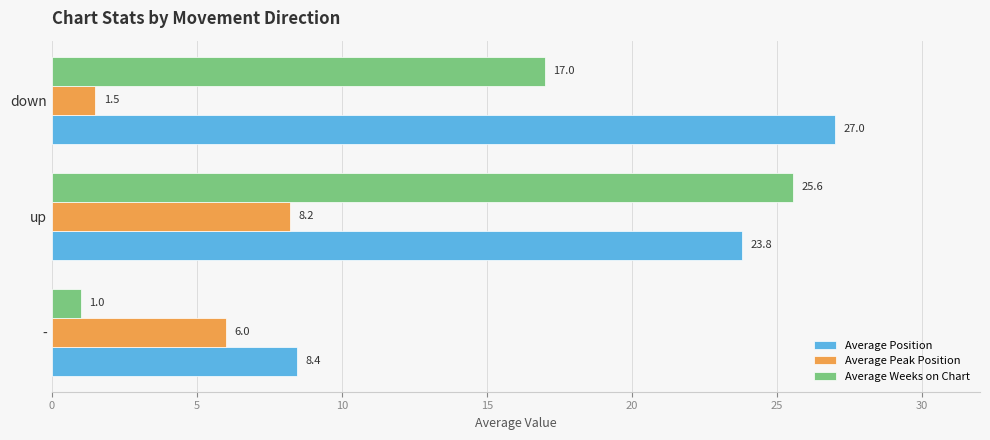

Rank the series at up from lowest to highest value.

Average Peak Position, Average Position, Average Weeks on Chart